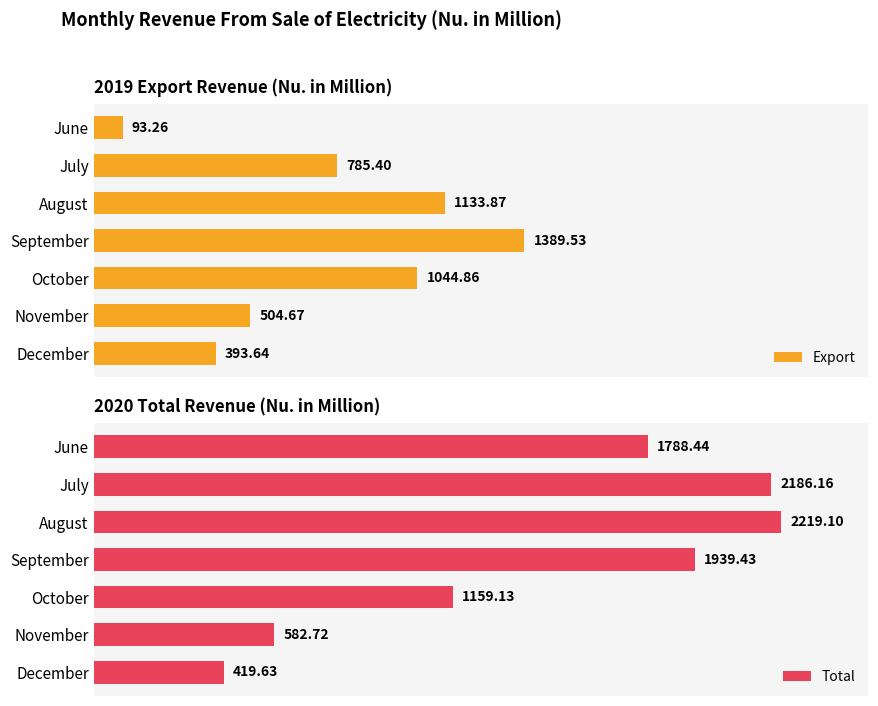

Which series has the largest range (max minus min)?

Total